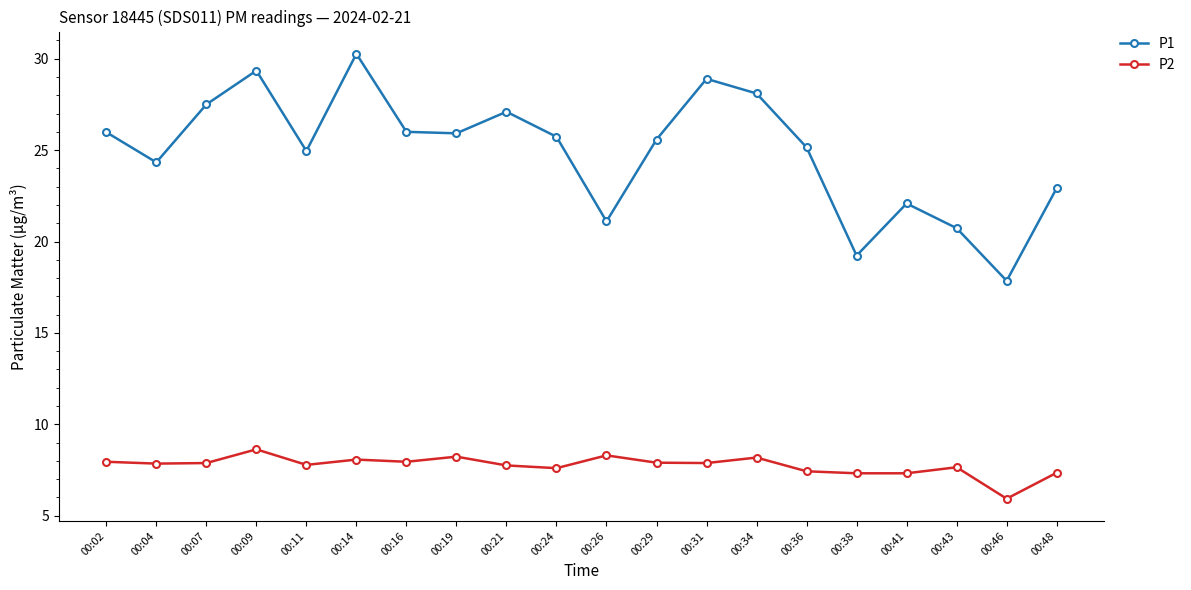

Which series has the largest total across all categories?

P1